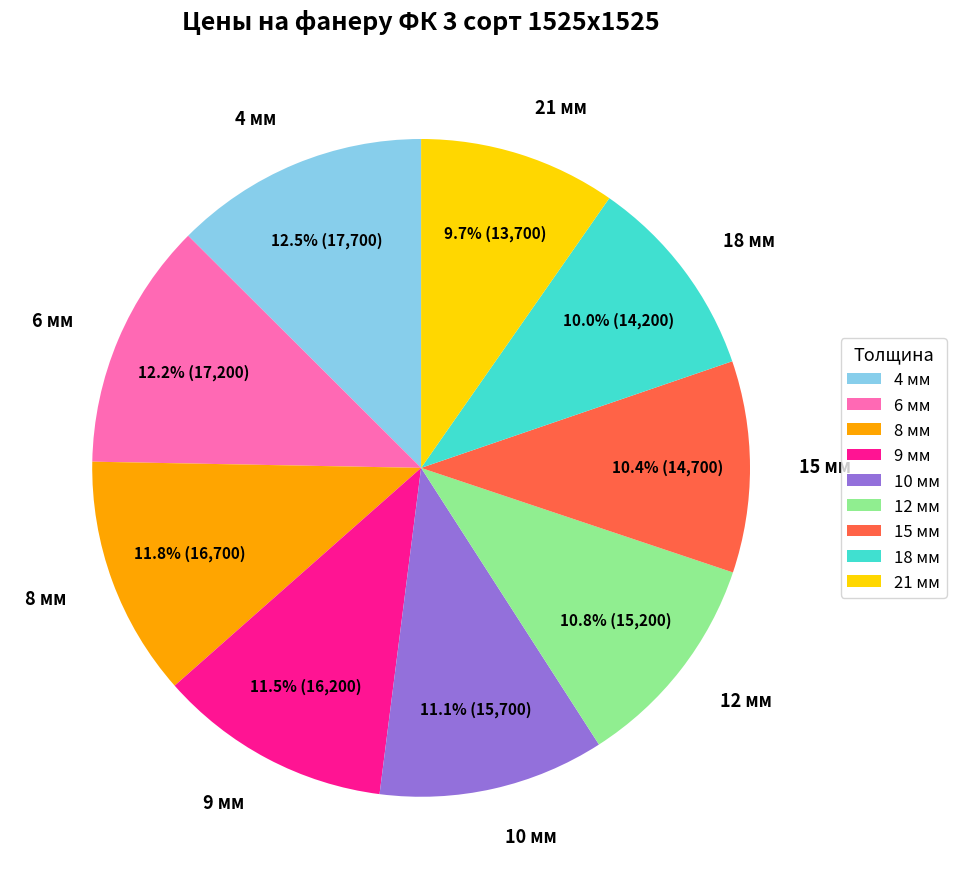

To the nearest percent, what portion does 21 мм represent?

10%